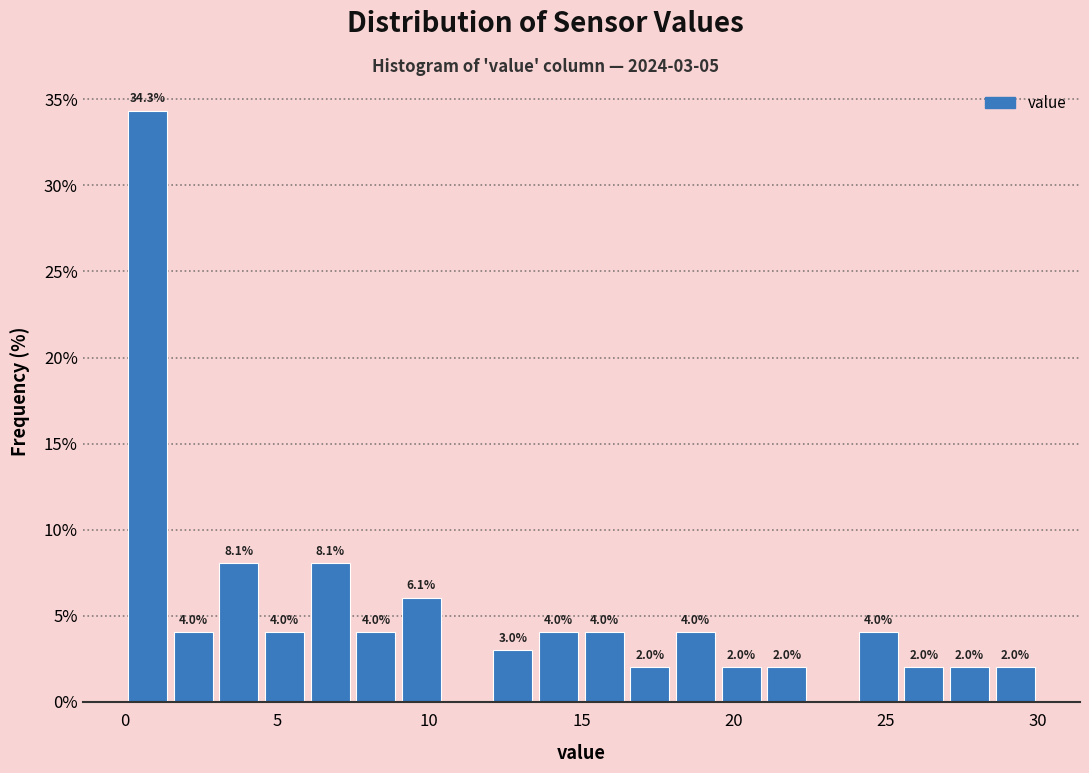

Read against the x-axis, roughly where is the centre of the tallest bar?

1.0